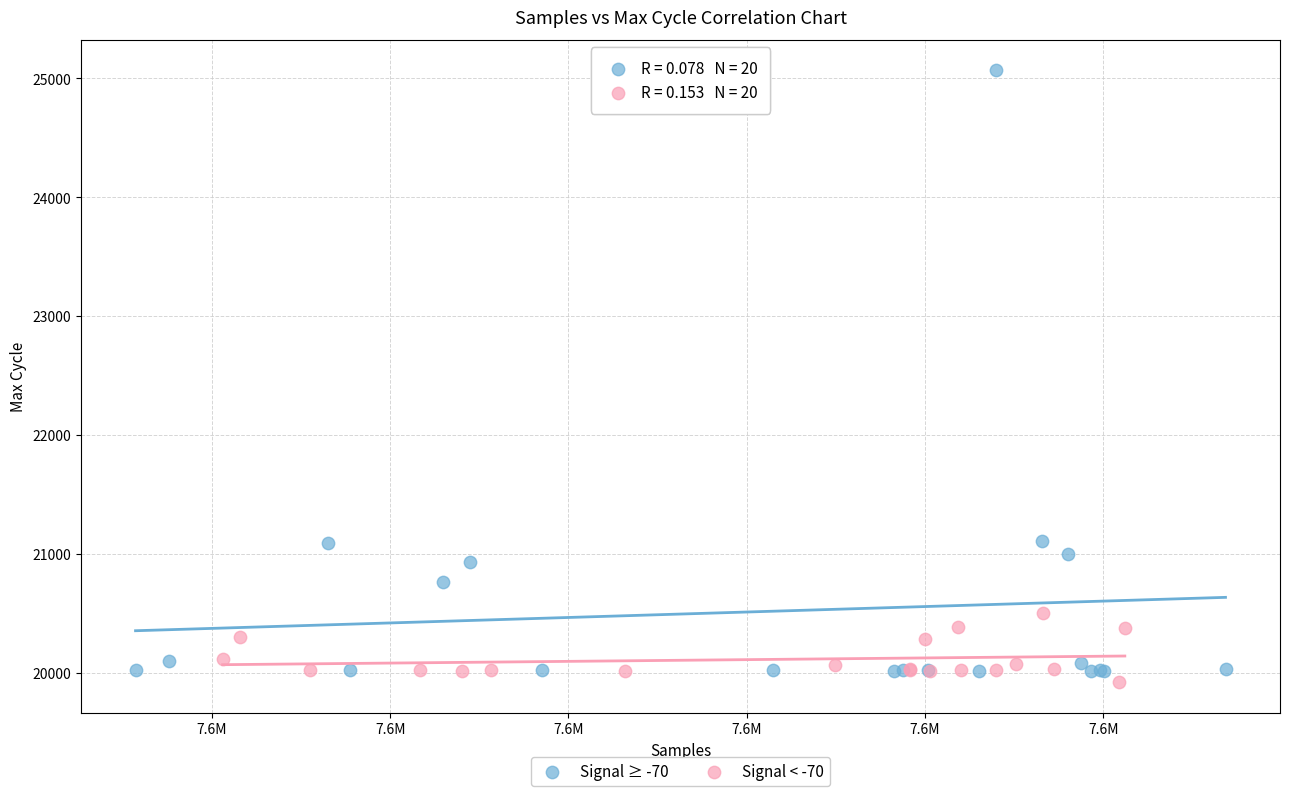

Which series has the widest spread of Y values?

Signal ≥ -70